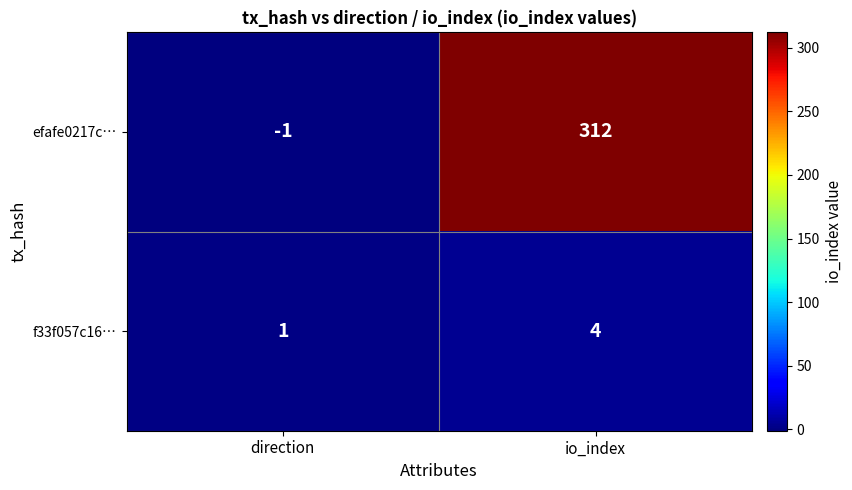

Which series has the largest total across all categories?

efafe0217c…